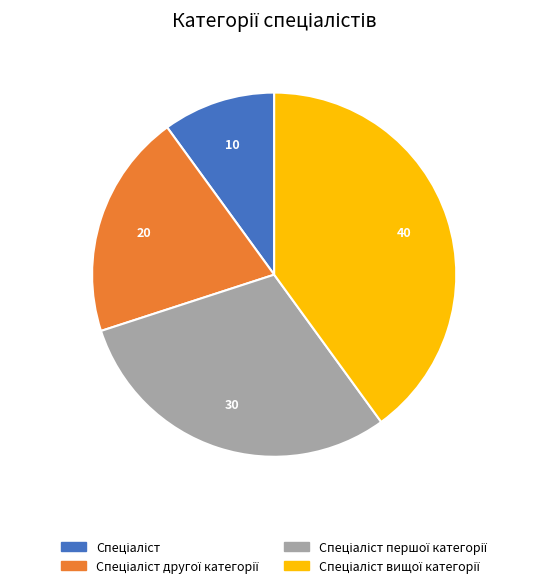

Is there a majority slice in this chart?

No